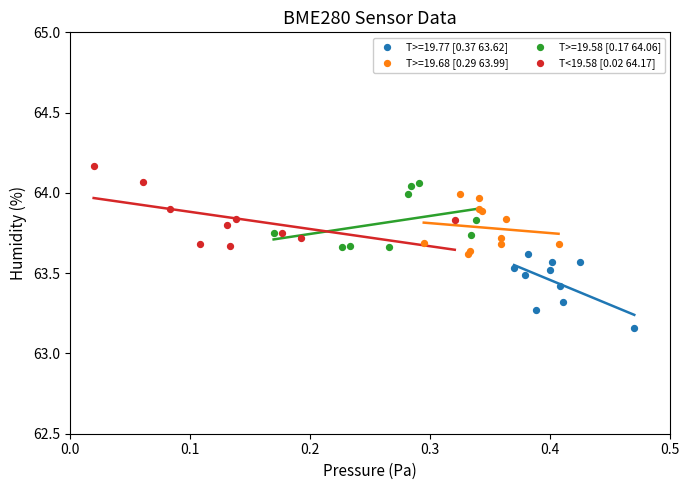

Which series contains the lowest Y value?

T>=19.77 [0.37 63.62]